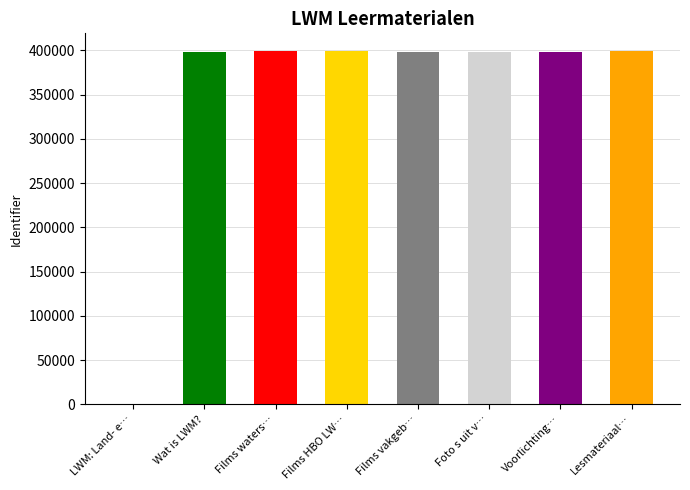

What is the change in value from LWM: Land- en watermanagement to Films HBO LWM?

+398679